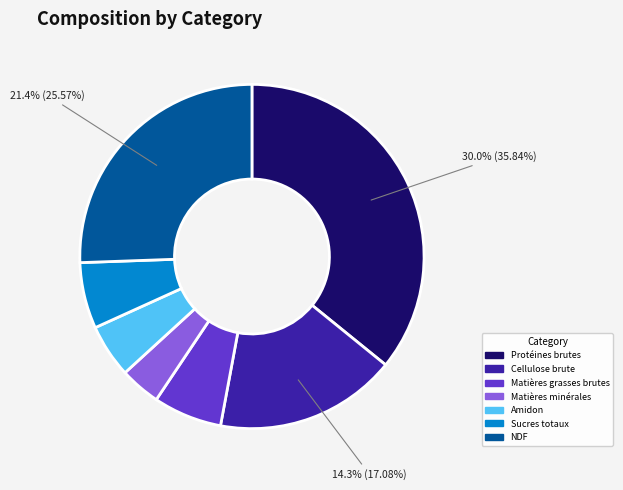

Count the number of slices in the pie.

7